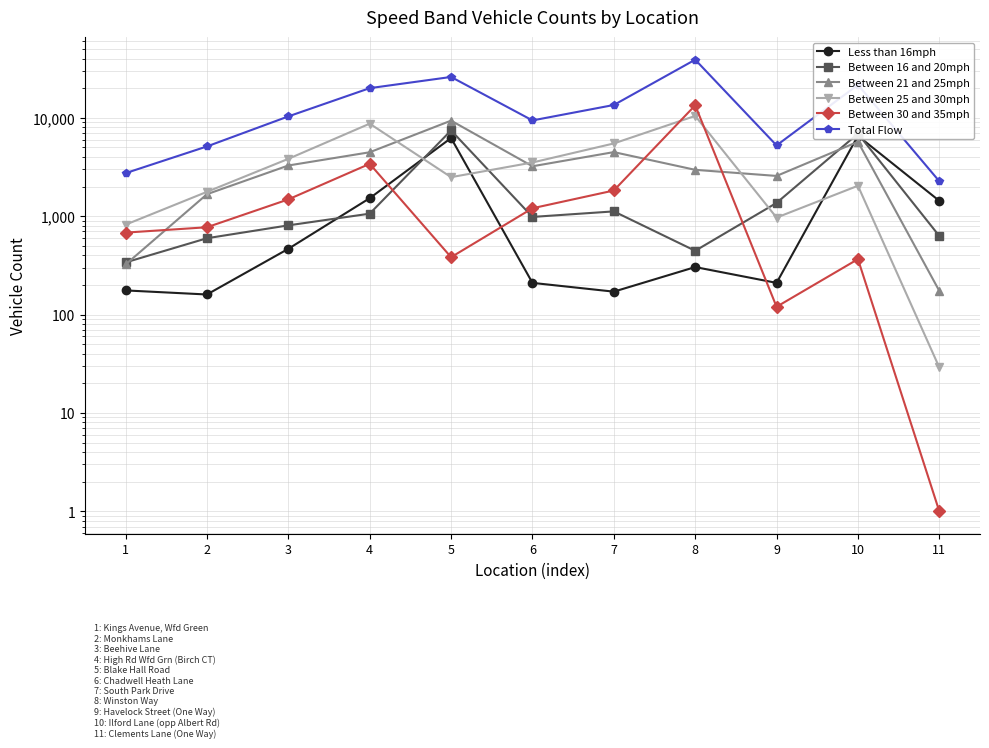

True or false: Between 30 and 35mph and Total Flow intersect in this chart.

False